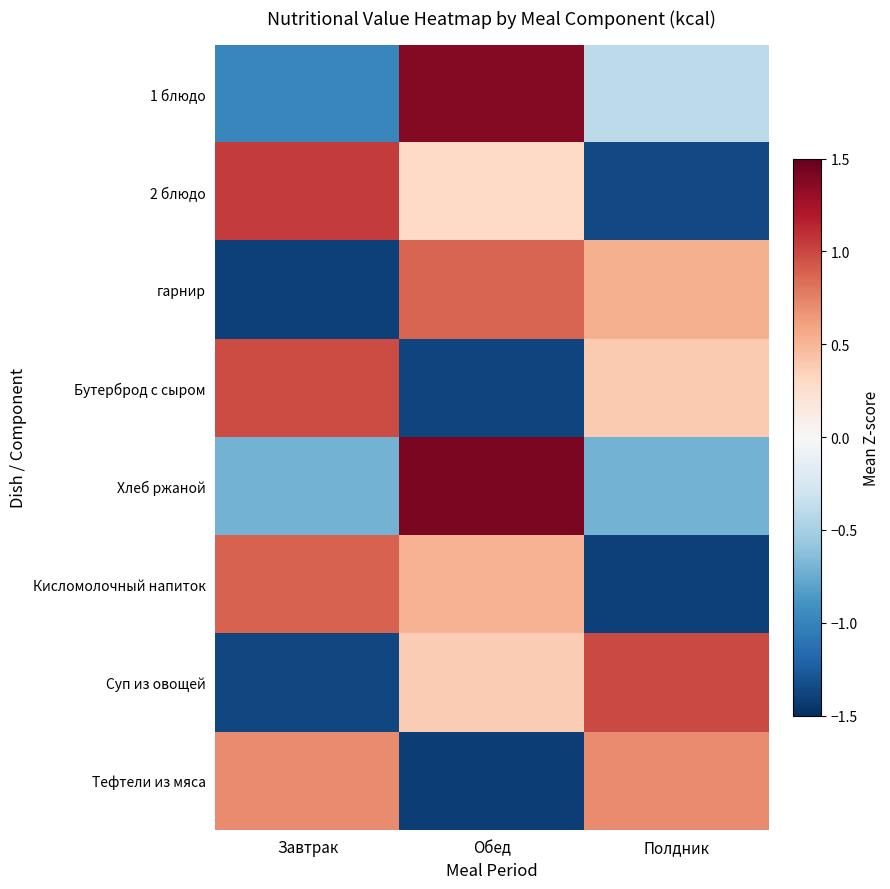

List the series in order of their peak value, lowest first.

Тефтели из мяса, гарнир, Кисломолочный напиток, Бутерброд с сыром, Суп из овощей, 2 блюдо, 1 блюдо, Хлеб ржаной